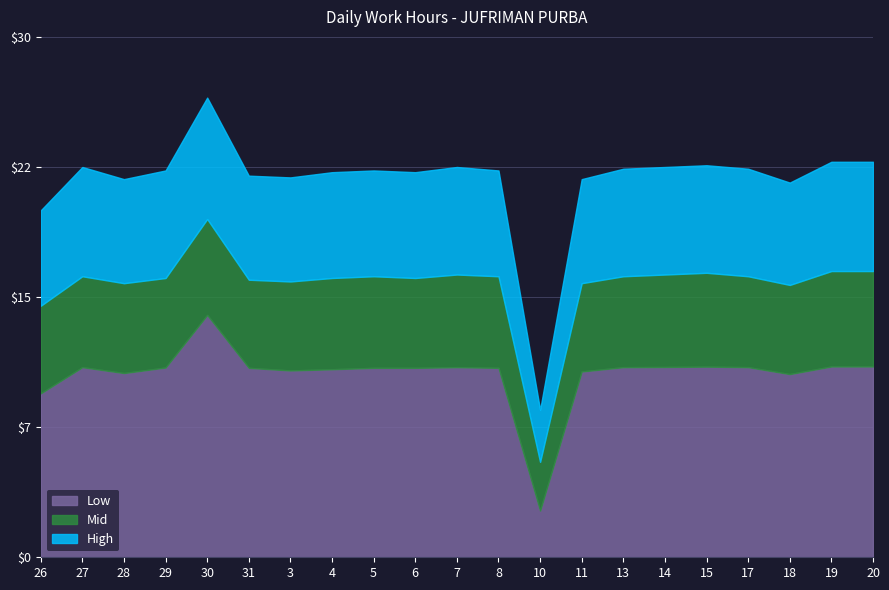

At which category is the sum across all series the highest?

30